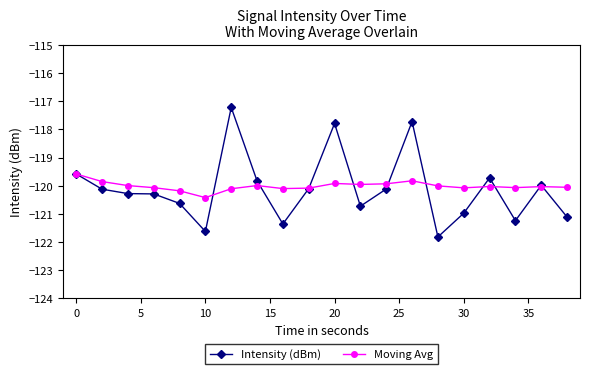

What is the sum of all Intensity (dBm) values?

-2402.3